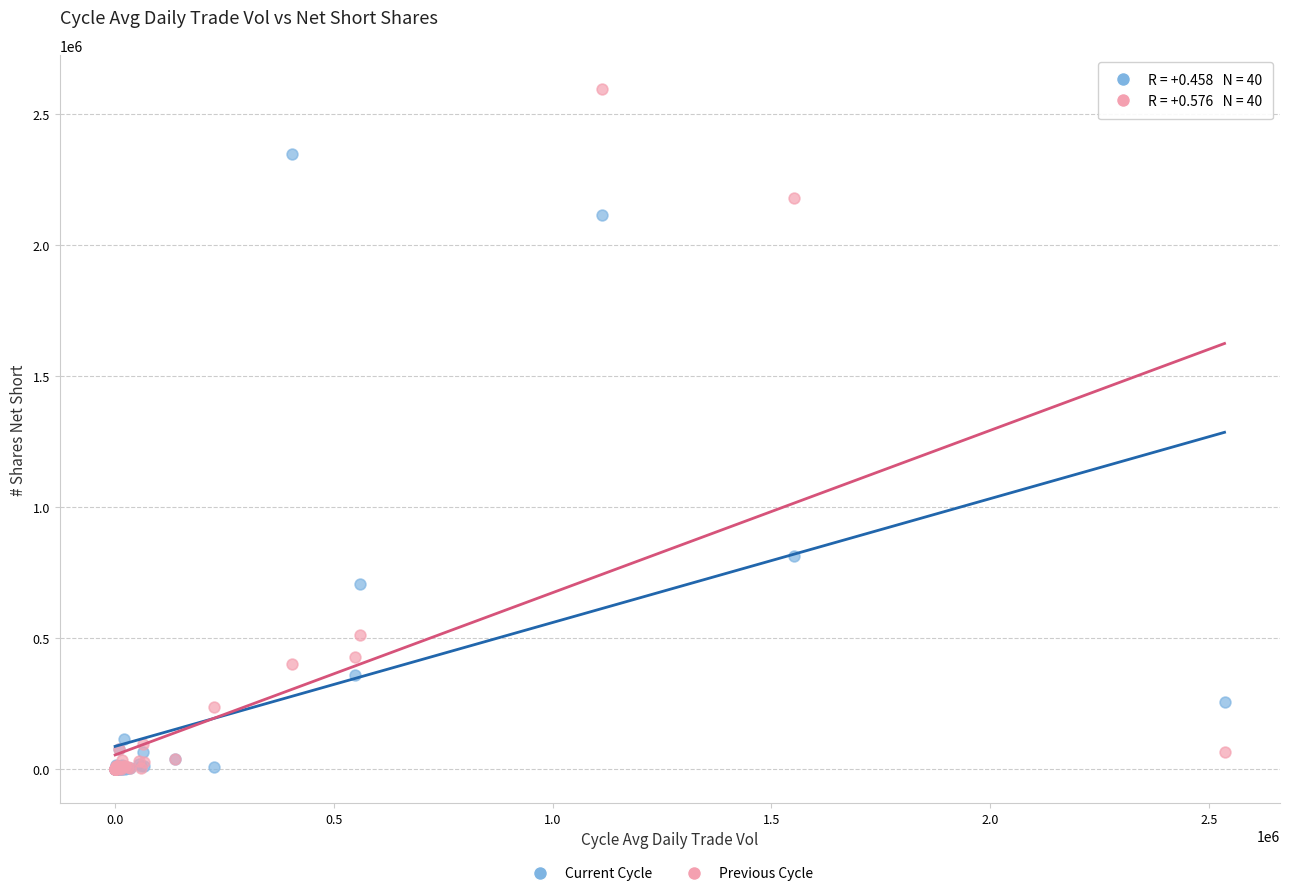

Across all series, what Y value is closest to 1297322?

813041